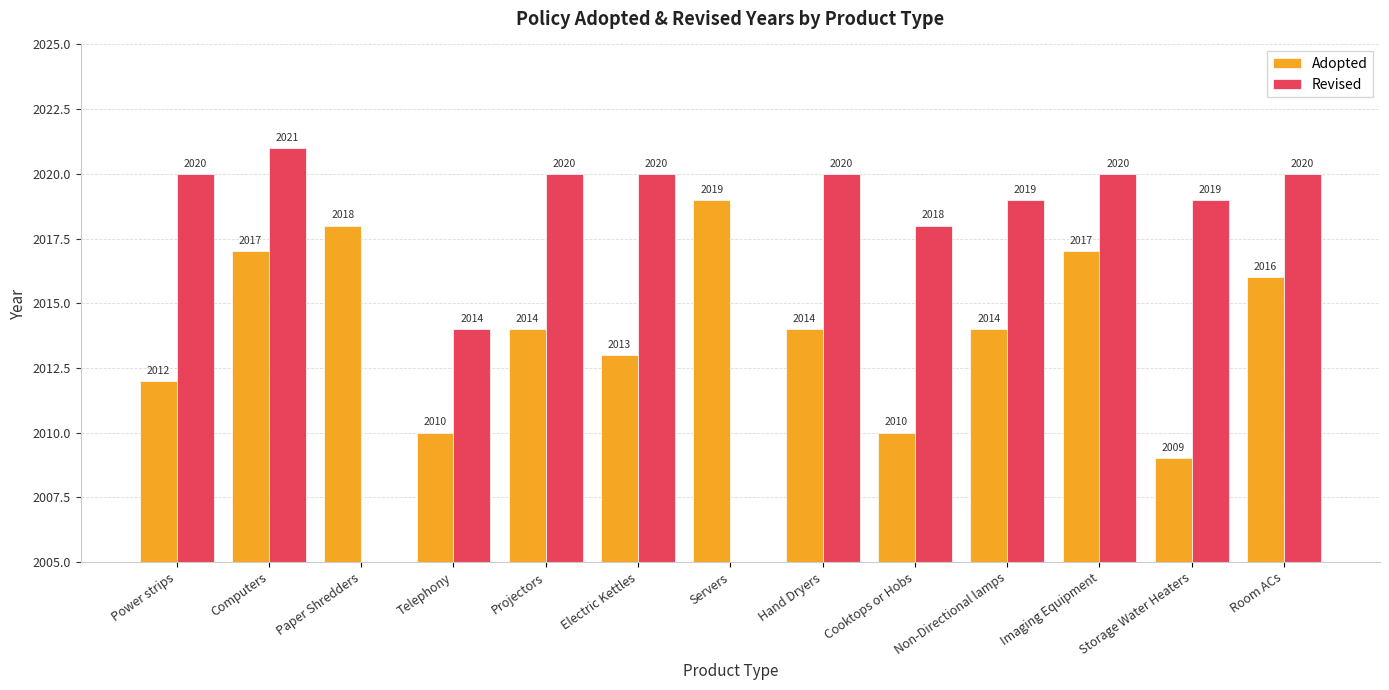

Which category has the lowest value in the Adopted series?

Storage Water Heaters